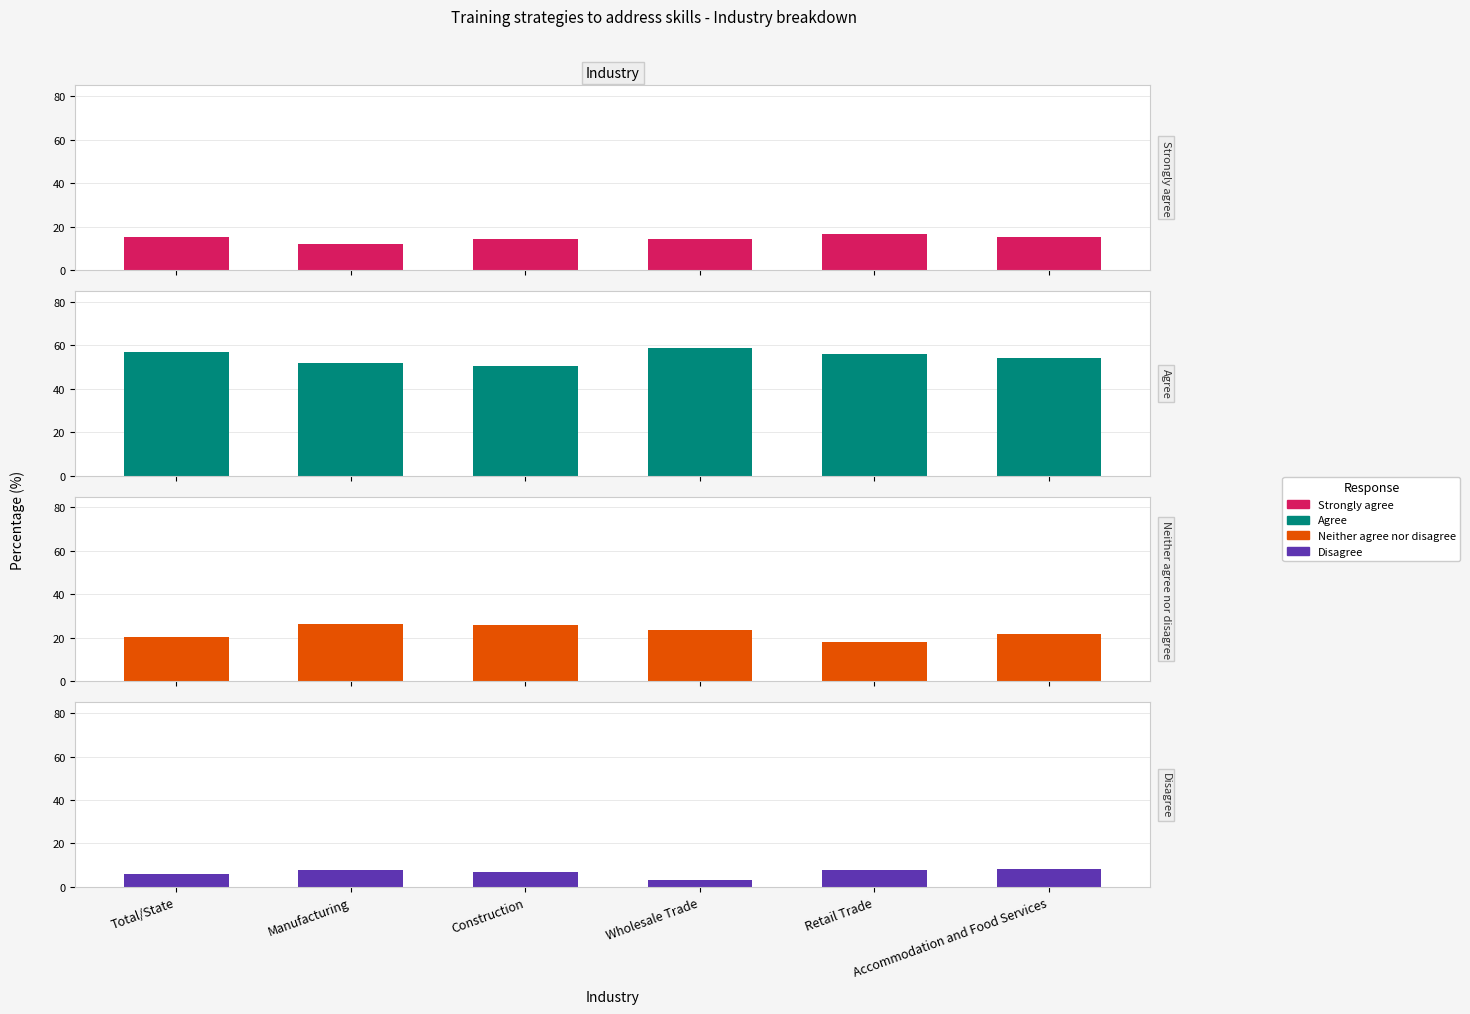

List the series in order of their overall mean, highest first.

Agree, Neither agree nor disagree, Strongly agree, Disagree